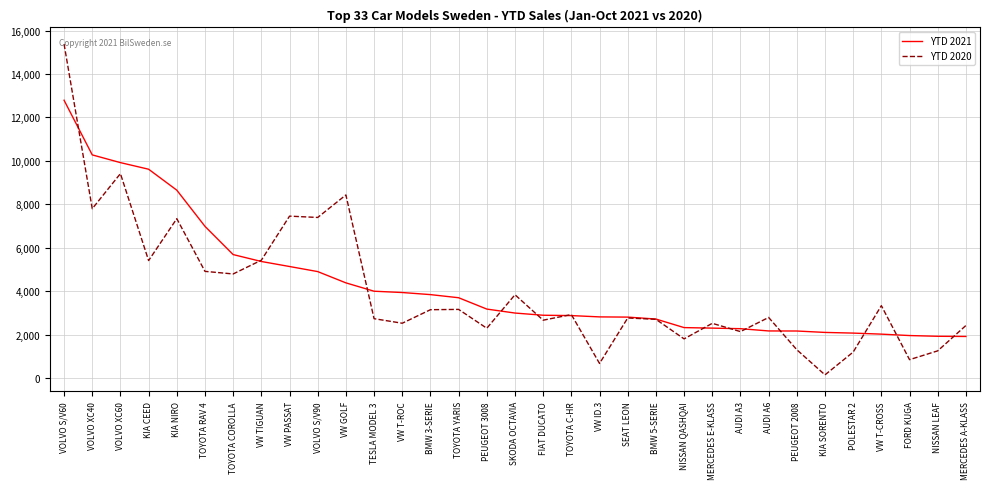

What is the spread (max minus min) of values at VW GOLF?

4047